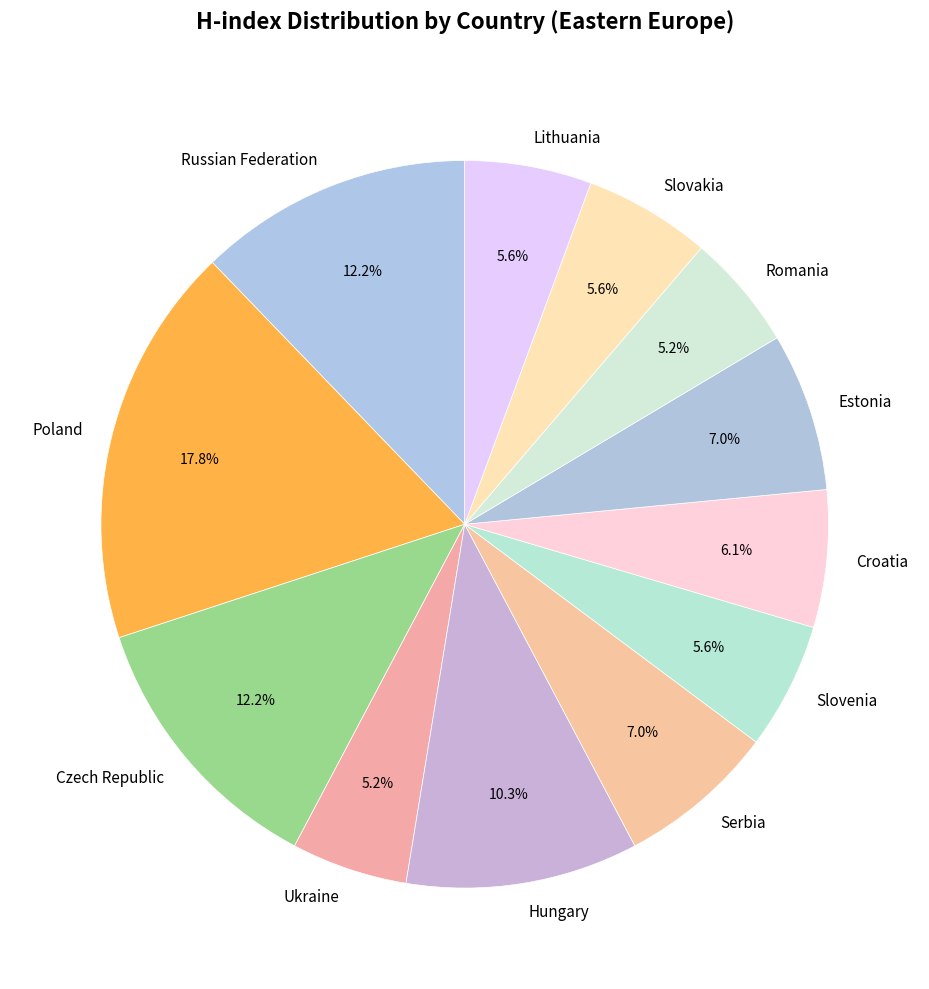

What portion of the pie excludes Croatia?

93.9%